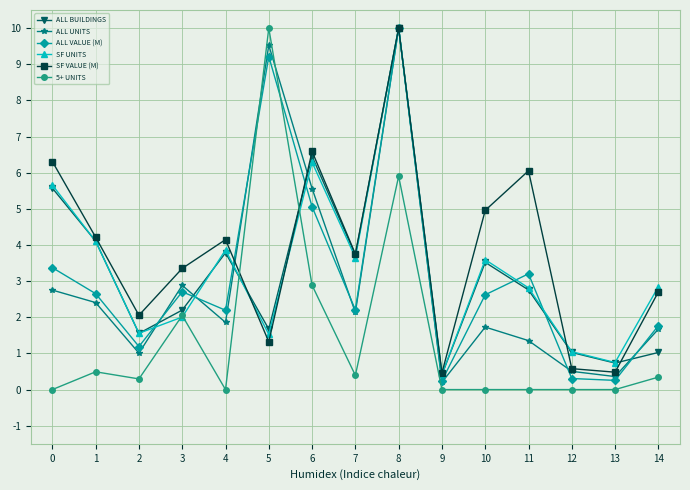

Where is the first local minimum for ALL VALUE (M)?

2